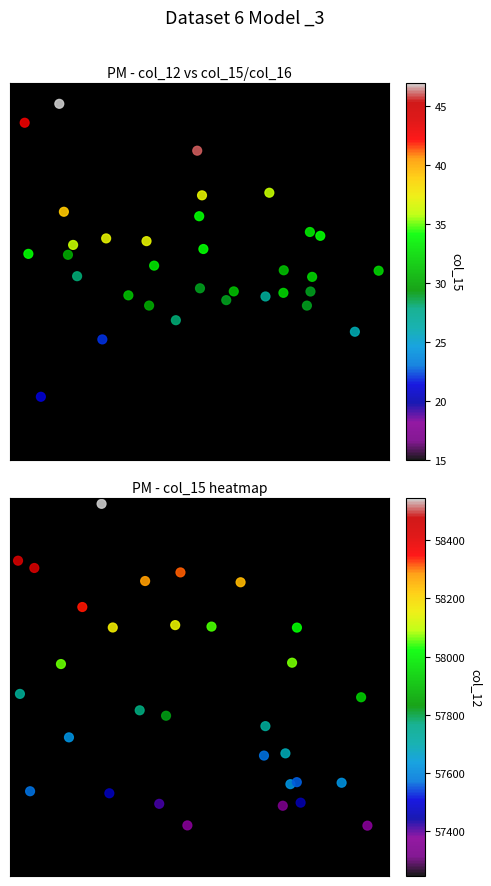

At how many categories does at least one series exceed 53?

33